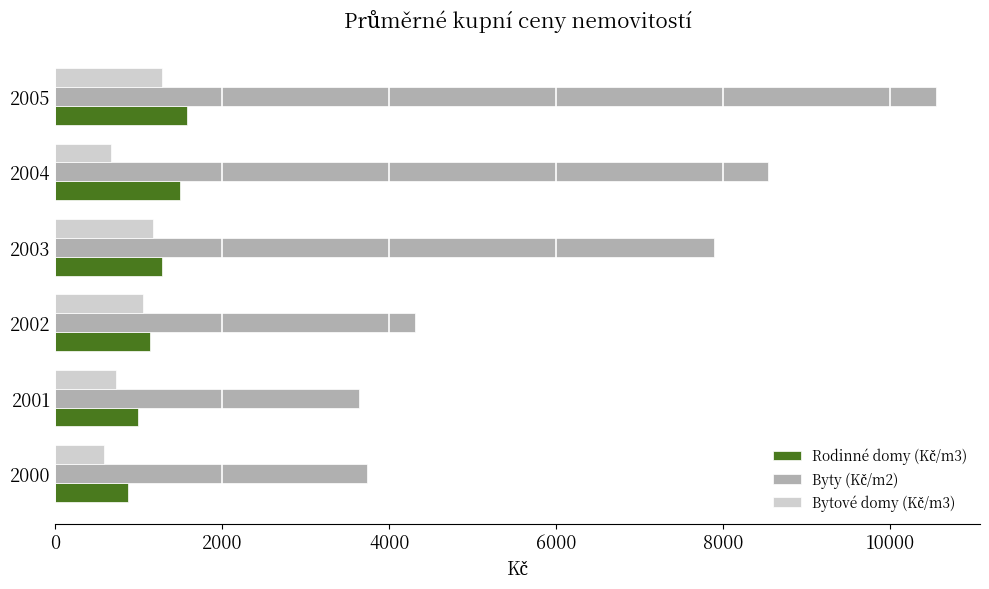

What is the difference between the highest and lowest values at 2000?

3160